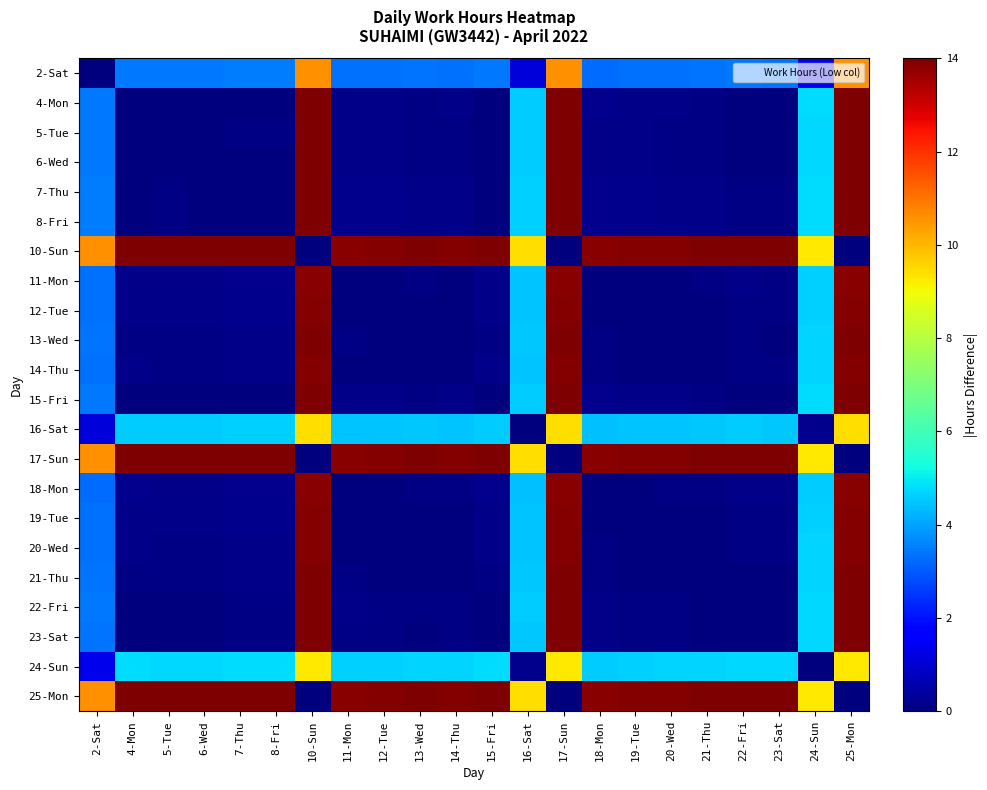

Reading right to left, list all the values displayed in this chart.

2-Sat: 25-Mon=10.6	24-Sun=1.3	23-Sat=3.4	22-Fri=3.4	21-Thu=3.4	20-Wed=3.3	19-Tue=3.3	18-Mon=3.3	17-Sun=10.6	16-Sat=1.1	15-Fri=3.4	14-Thu=3.3	13-Wed=3.3	12-Tue=3.3	11-Mon=3.3	10-Sun=10.6	8-Fri=3.5	7-Thu=3.5	6-Wed=3.4	5-Tue=3.4	4-Mon=3.4	2-Sat=0.0
4-Mon: 25-Mon=14.0	24-Sun=4.8	23-Sat=0.0	22-Fri=0.0	21-Thu=0.1	20-Wed=0.1	19-Tue=0.1	18-Mon=0.2	17-Sun=14.0	16-Sat=4.6	15-Fri=0.0	14-Thu=0.1	13-Wed=0.1	12-Tue=0.1	11-Mon=0.1	10-Sun=14.0	8-Fri=0.0	7-Thu=0.0	6-Wed=0.0	5-Tue=0.0	4-Mon=0.0	2-Sat=3.4
5-Tue: 25-Mon=14.0	24-Sun=4.7	23-Sat=0.0	22-Fri=0.0	21-Thu=0.1	20-Wed=0.1	19-Tue=0.1	18-Mon=0.2	17-Sun=14.0	16-Sat=4.6	15-Fri=0.0	14-Thu=0.1	13-Wed=0.1	12-Tue=0.1	11-Mon=0.1	10-Sun=14.0	8-Fri=0.1	7-Thu=0.1	6-Wed=0.0	5-Tue=0.0	4-Mon=0.0	2-Sat=3.4
6-Wed: 25-Mon=14.0	24-Sun=4.8	23-Sat=0.0	22-Fri=0.0	21-Thu=0.1	20-Wed=0.1	19-Tue=0.1	18-Mon=0.2	17-Sun=14.0	16-Sat=4.6	15-Fri=0.0	14-Thu=0.1	13-Wed=0.1	12-Tue=0.1	11-Mon=0.1	10-Sun=14.0	8-Fri=0.1	7-Thu=0.1	6-Wed=0.0	5-Tue=0.0	4-Mon=0.0	2-Sat=3.4
7-Thu: 25-Mon=14.1	24-Sun=4.8	23-Sat=0.1	22-Fri=0.1	21-Thu=0.1	20-Wed=0.2	19-Tue=0.2	18-Mon=0.2	17-Sun=14.1	16-Sat=4.6	15-Fri=0.0	14-Thu=0.2	13-Wed=0.1	12-Tue=0.2	11-Mon=0.2	10-Sun=14.1	8-Fri=0.0	7-Thu=0.0	6-Wed=0.1	5-Tue=0.1	4-Mon=0.0	2-Sat=3.5
8-Fri: 25-Mon=14.1	24-Sun=4.8	23-Sat=0.1	22-Fri=0.1	21-Thu=0.1	20-Wed=0.2	19-Tue=0.2	18-Mon=0.2	17-Sun=14.1	16-Sat=4.6	15-Fri=0.0	14-Thu=0.2	13-Wed=0.1	12-Tue=0.2	11-Mon=0.2	10-Sun=14.1	8-Fri=0.0	7-Thu=0.0	6-Wed=0.1	5-Tue=0.1	4-Mon=0.0	2-Sat=3.5
10-Sun: 25-Mon=0.0	24-Sun=9.3	23-Sat=14.0	22-Fri=14.0	21-Thu=14.0	20-Wed=13.9	19-Tue=13.9	18-Mon=13.9	17-Sun=0.0	16-Sat=9.5	15-Fri=14.0	14-Thu=13.9	13-Wed=13.9	12-Tue=13.9	11-Mon=13.9	10-Sun=0.0	8-Fri=14.1	7-Thu=14.1	6-Wed=14.0	5-Tue=14.0	4-Mon=14.0	2-Sat=10.6
11-Mon: 25-Mon=13.9	24-Sun=4.6	23-Sat=0.1	22-Fri=0.1	21-Thu=0.1	20-Wed=0.0	19-Tue=0.0	18-Mon=0.0	17-Sun=13.9	16-Sat=4.4	15-Fri=0.1	14-Thu=0.0	13-Wed=0.1	12-Tue=0.0	11-Mon=0.0	10-Sun=13.9	8-Fri=0.2	7-Thu=0.2	6-Wed=0.1	5-Tue=0.1	4-Mon=0.1	2-Sat=3.3
12-Tue: 25-Mon=13.9	24-Sun=4.6	23-Sat=0.1	22-Fri=0.1	21-Thu=0.1	20-Wed=0.0	19-Tue=0.0	18-Mon=0.0	17-Sun=13.9	16-Sat=4.4	15-Fri=0.1	14-Thu=0.0	13-Wed=0.0	12-Tue=0.0	11-Mon=0.0	10-Sun=13.9	8-Fri=0.2	7-Thu=0.2	6-Wed=0.1	5-Tue=0.1	4-Mon=0.1	2-Sat=3.3
13-Wed: 25-Mon=13.9	24-Sun=4.7	23-Sat=0.0	22-Fri=0.1	21-Thu=0.0	20-Wed=0.0	19-Tue=0.0	18-Mon=0.1	17-Sun=13.9	16-Sat=4.5	15-Fri=0.1	14-Thu=0.0	13-Wed=0.0	12-Tue=0.0	11-Mon=0.1	10-Sun=13.9	8-Fri=0.1	7-Thu=0.1	6-Wed=0.1	5-Tue=0.1	4-Mon=0.1	2-Sat=3.3
14-Thu: 25-Mon=13.9	24-Sun=4.7	23-Sat=0.1	22-Fri=0.1	21-Thu=0.0	20-Wed=0.0	19-Tue=0.0	18-Mon=0.1	17-Sun=13.9	16-Sat=4.5	15-Fri=0.1	14-Thu=0.0	13-Wed=0.0	12-Tue=0.0	11-Mon=0.0	10-Sun=13.9	8-Fri=0.2	7-Thu=0.2	6-Wed=0.1	5-Tue=0.1	4-Mon=0.1	2-Sat=3.3
15-Fri: 25-Mon=14.0	24-Sun=4.8	23-Sat=0.0	22-Fri=0.0	21-Thu=0.1	20-Wed=0.1	19-Tue=0.1	18-Mon=0.2	17-Sun=14.0	16-Sat=4.6	15-Fri=0.0	14-Thu=0.1	13-Wed=0.1	12-Tue=0.1	11-Mon=0.1	10-Sun=14.0	8-Fri=0.0	7-Thu=0.0	6-Wed=0.0	5-Tue=0.0	4-Mon=0.0	2-Sat=3.4
16-Sat: 25-Mon=9.5	24-Sun=0.2	23-Sat=4.5	22-Fri=4.5	21-Thu=4.5	20-Wed=4.5	19-Tue=4.4	18-Mon=4.4	17-Sun=9.5	16-Sat=0.0	15-Fri=4.6	14-Thu=4.5	13-Wed=4.5	12-Tue=4.4	11-Mon=4.4	10-Sun=9.5	8-Fri=4.6	7-Thu=4.6	6-Wed=4.6	5-Tue=4.6	4-Mon=4.6	2-Sat=1.1
17-Sun: 25-Mon=0.0	24-Sun=9.3	23-Sat=14.0	22-Fri=14.0	21-Thu=14.0	20-Wed=13.9	19-Tue=13.9	18-Mon=13.9	17-Sun=0.0	16-Sat=9.5	15-Fri=14.0	14-Thu=13.9	13-Wed=13.9	12-Tue=13.9	11-Mon=13.9	10-Sun=0.0	8-Fri=14.1	7-Thu=14.1	6-Wed=14.0	5-Tue=14.0	4-Mon=14.0	2-Sat=10.6
18-Mon: 25-Mon=13.9	24-Sun=4.6	23-Sat=0.1	22-Fri=0.1	21-Thu=0.1	20-Wed=0.1	19-Tue=0.0	18-Mon=0.0	17-Sun=13.9	16-Sat=4.4	15-Fri=0.2	14-Thu=0.1	13-Wed=0.1	12-Tue=0.0	11-Mon=0.0	10-Sun=13.9	8-Fri=0.2	7-Thu=0.2	6-Wed=0.2	5-Tue=0.2	4-Mon=0.2	2-Sat=3.3
19-Tue: 25-Mon=13.9	24-Sun=4.6	23-Sat=0.1	22-Fri=0.1	21-Thu=0.1	20-Wed=0.0	19-Tue=0.0	18-Mon=0.0	17-Sun=13.9	16-Sat=4.4	15-Fri=0.1	14-Thu=0.0	13-Wed=0.0	12-Tue=0.0	11-Mon=0.0	10-Sun=13.9	8-Fri=0.2	7-Thu=0.2	6-Wed=0.1	5-Tue=0.1	4-Mon=0.1	2-Sat=3.3
20-Wed: 25-Mon=13.9	24-Sun=4.7	23-Sat=0.1	22-Fri=0.1	21-Thu=0.0	20-Wed=0.0	19-Tue=0.0	18-Mon=0.1	17-Sun=13.9	16-Sat=4.5	15-Fri=0.1	14-Thu=0.0	13-Wed=0.0	12-Tue=0.0	11-Mon=0.0	10-Sun=13.9	8-Fri=0.2	7-Thu=0.2	6-Wed=0.1	5-Tue=0.1	4-Mon=0.1	2-Sat=3.3
21-Thu: 25-Mon=14.0	24-Sun=4.7	23-Sat=0.0	22-Fri=0.0	21-Thu=0.0	20-Wed=0.0	19-Tue=0.1	18-Mon=0.1	17-Sun=14.0	16-Sat=4.5	15-Fri=0.1	14-Thu=0.0	13-Wed=0.0	12-Tue=0.1	11-Mon=0.1	10-Sun=14.0	8-Fri=0.1	7-Thu=0.1	6-Wed=0.1	5-Tue=0.1	4-Mon=0.1	2-Sat=3.4
22-Fri: 25-Mon=14.0	24-Sun=4.7	23-Sat=0.0	22-Fri=0.0	21-Thu=0.0	20-Wed=0.1	19-Tue=0.1	18-Mon=0.1	17-Sun=14.0	16-Sat=4.5	15-Fri=0.0	14-Thu=0.1	13-Wed=0.1	12-Tue=0.1	11-Mon=0.1	10-Sun=14.0	8-Fri=0.1	7-Thu=0.1	6-Wed=0.0	5-Tue=0.0	4-Mon=0.0	2-Sat=3.4
23-Sat: 25-Mon=14.0	24-Sun=4.7	23-Sat=0.0	22-Fri=0.0	21-Thu=0.0	20-Wed=0.1	19-Tue=0.1	18-Mon=0.1	17-Sun=14.0	16-Sat=4.5	15-Fri=0.0	14-Thu=0.1	13-Wed=0.0	12-Tue=0.1	11-Mon=0.1	10-Sun=14.0	8-Fri=0.1	7-Thu=0.1	6-Wed=0.0	5-Tue=0.0	4-Mon=0.0	2-Sat=3.4
24-Sun: 25-Mon=9.3	24-Sun=0.0	23-Sat=4.7	22-Fri=4.7	21-Thu=4.7	20-Wed=4.7	19-Tue=4.6	18-Mon=4.6	17-Sun=9.3	16-Sat=0.2	15-Fri=4.8	14-Thu=4.7	13-Wed=4.7	12-Tue=4.6	11-Mon=4.6	10-Sun=9.3	8-Fri=4.8	7-Thu=4.8	6-Wed=4.8	5-Tue=4.7	4-Mon=4.8	2-Sat=1.3
25-Mon: 25-Mon=0.0	24-Sun=9.3	23-Sat=14.0	22-Fri=14.0	21-Thu=14.0	20-Wed=13.9	19-Tue=13.9	18-Mon=13.9	17-Sun=0.0	16-Sat=9.5	15-Fri=14.0	14-Thu=13.9	13-Wed=13.9	12-Tue=13.9	11-Mon=13.9	10-Sun=0.0	8-Fri=14.1	7-Thu=14.1	6-Wed=14.0	5-Tue=14.0	4-Mon=14.0	2-Sat=10.6